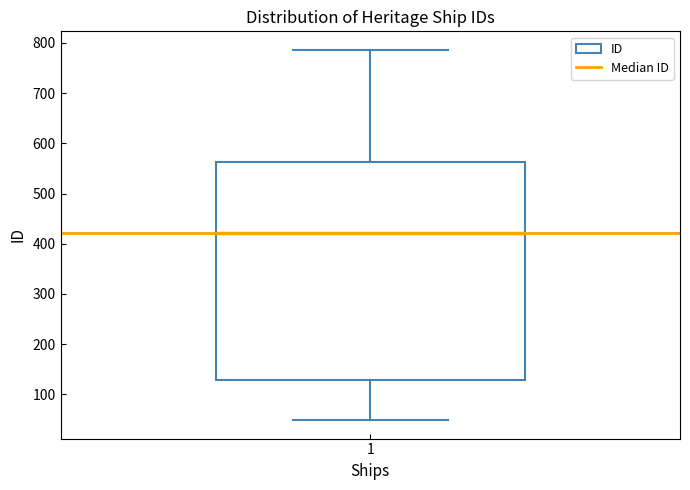

Transcribe this box plot: give where the median line is, the range the box spans, and where the two whiskers end, as read against the y-axis. The values are not printed on the chart, so give them approximately, as read against the axis.

median 420, box 130 to 560, whiskers 50 to 790